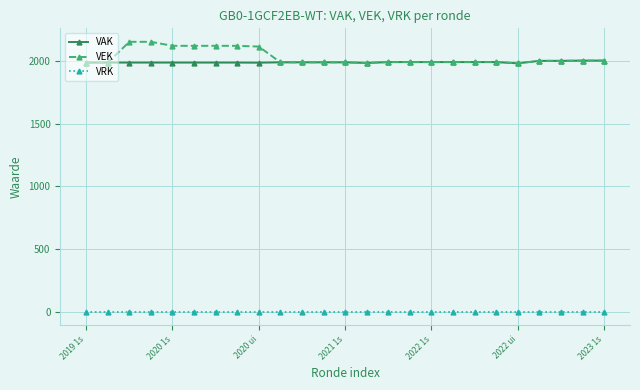

True or false: VAK and VRK intersect in this chart.

False